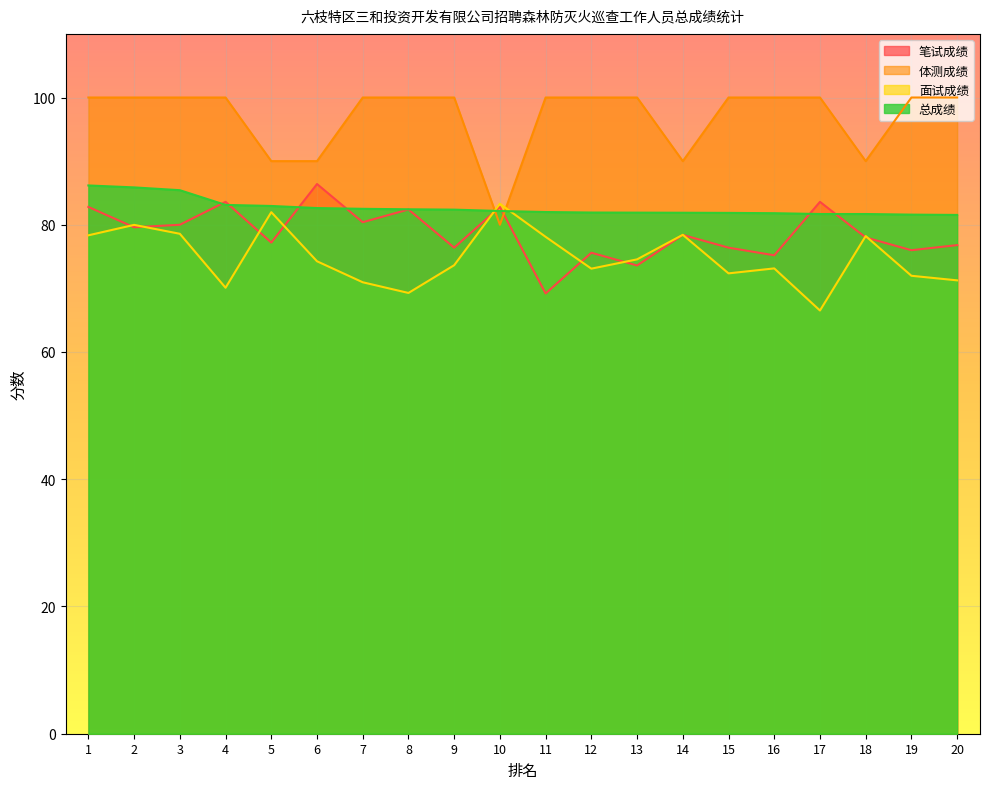

Which category has the lowest value across all series?

17